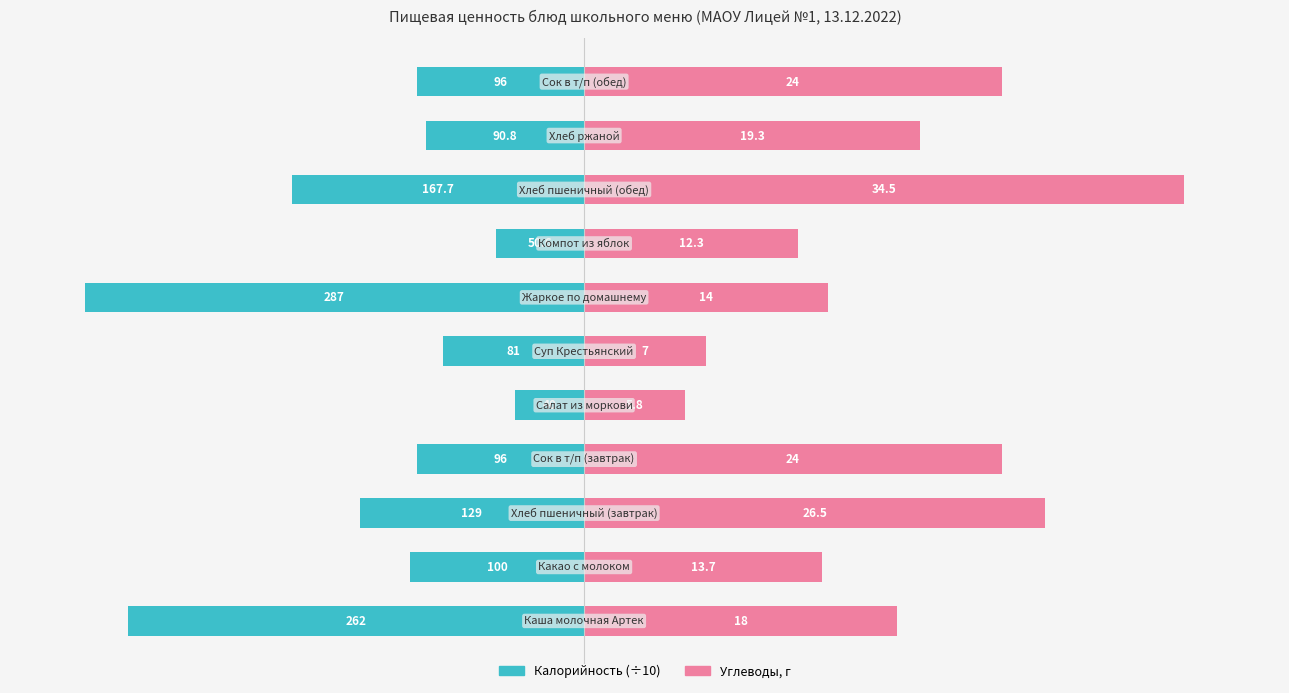

What are all the series names shown in the legend?

Калорийность (÷10), Углеводы, г